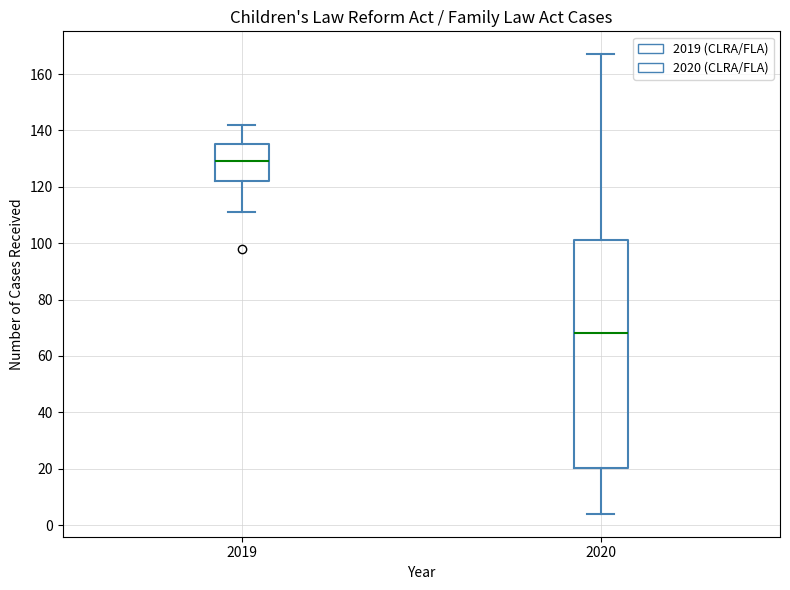

Reading left to right, transcribe this box plot: for each box, give where its median line is, the range the box spans, and where its two whiskers end, as read against the y-axis. The values are not printed on the chart, so give them approximately, as read against the axis.

2019: median 130, box 122 to 136, whiskers 112 to 142
2020: median 68, box 20 to 102, whiskers 4 to 168